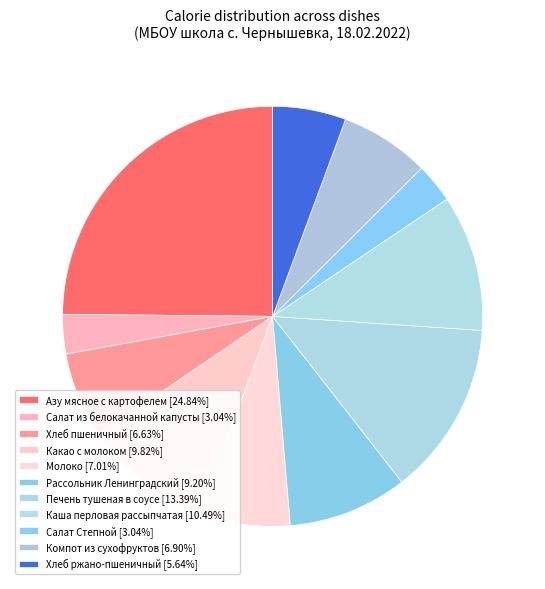

Count the number of slices in the pie.

11